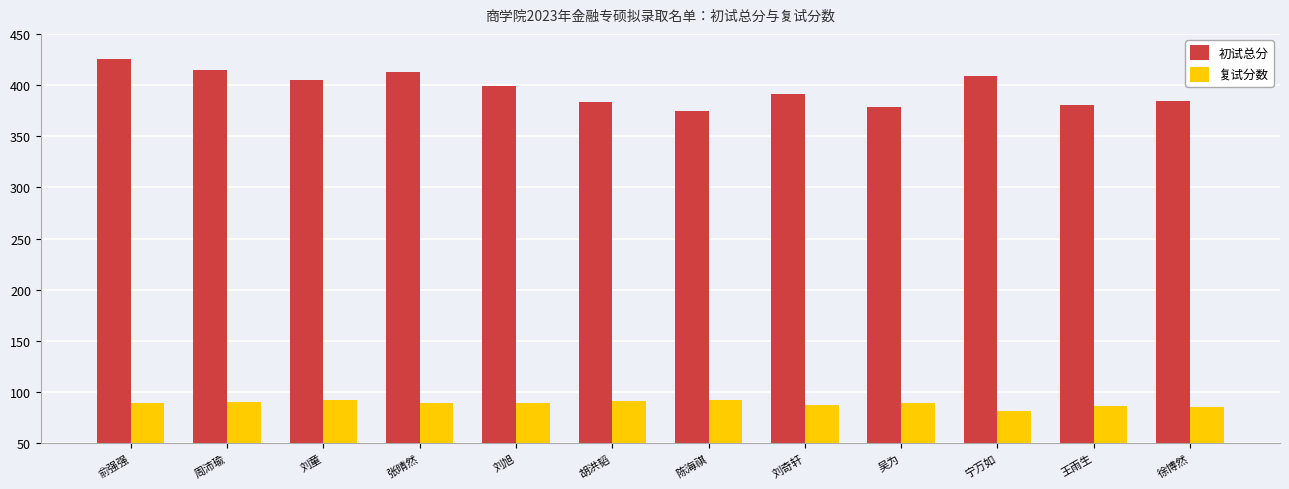

What is the average value of the 复试分数 series?

88.8